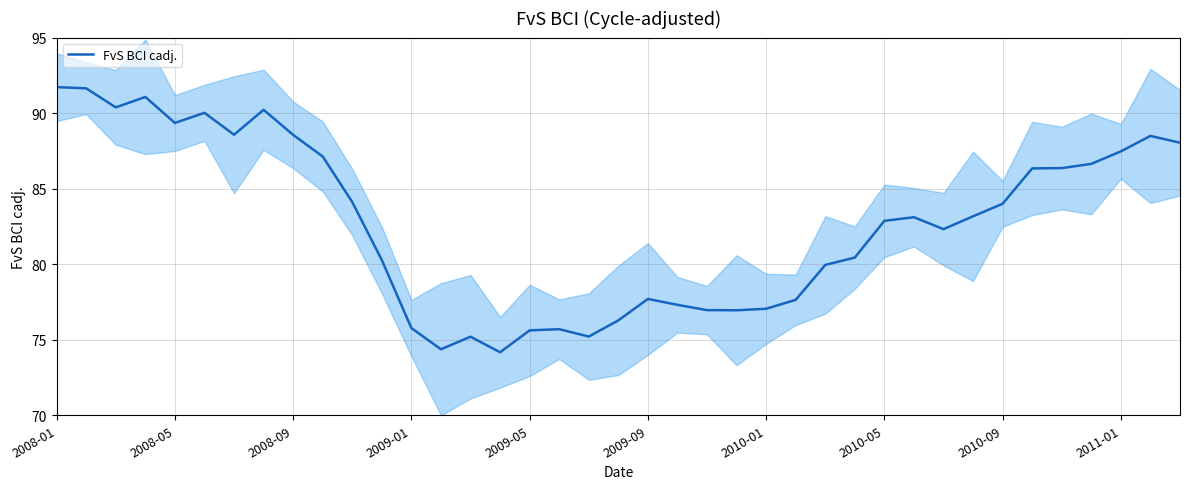

What is the highest value of the FvS BCI cadj. series?

91.7